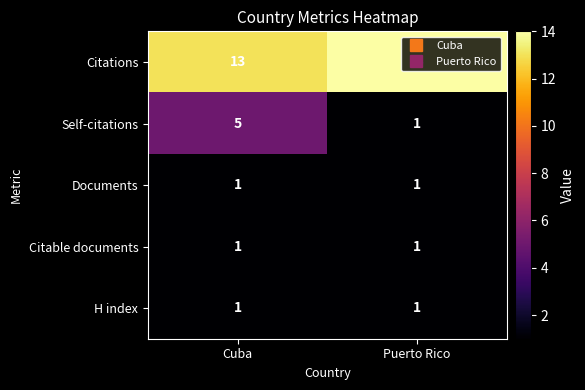

Which series has the widest spread of values?

Self-citations